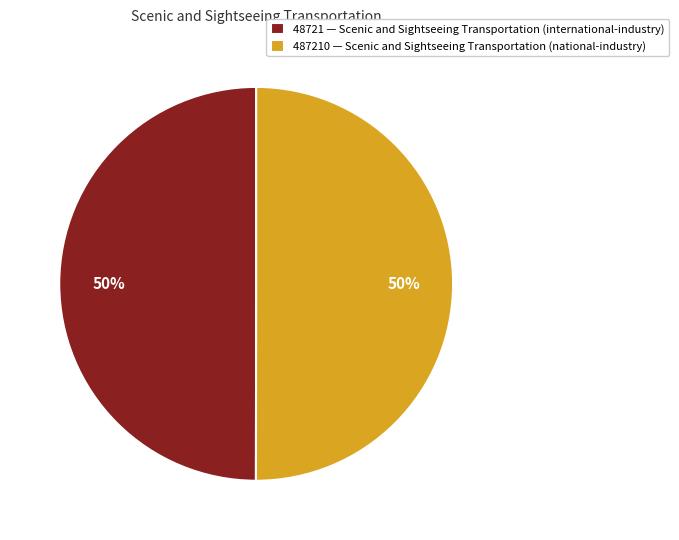

Is the sum of 48721 — Scenic and Sightseeing Transportation (international-industry) and 487210 — Scenic and Sightseeing Transportation (national-industry) greater than half?

Yes